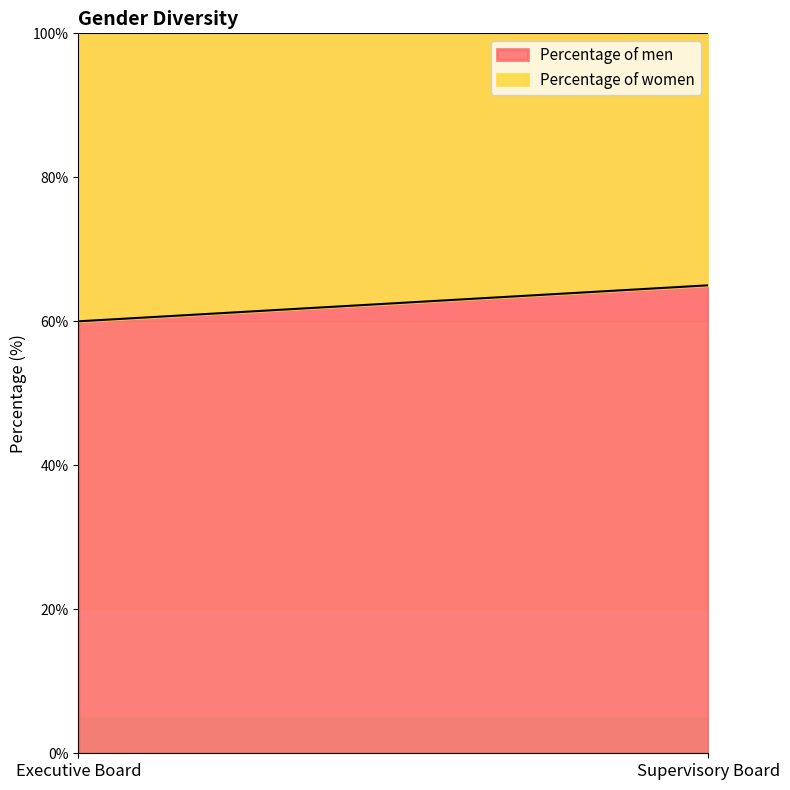

Rank the series by their average value, from highest to lowest.

Percentage of men, Percentage of women